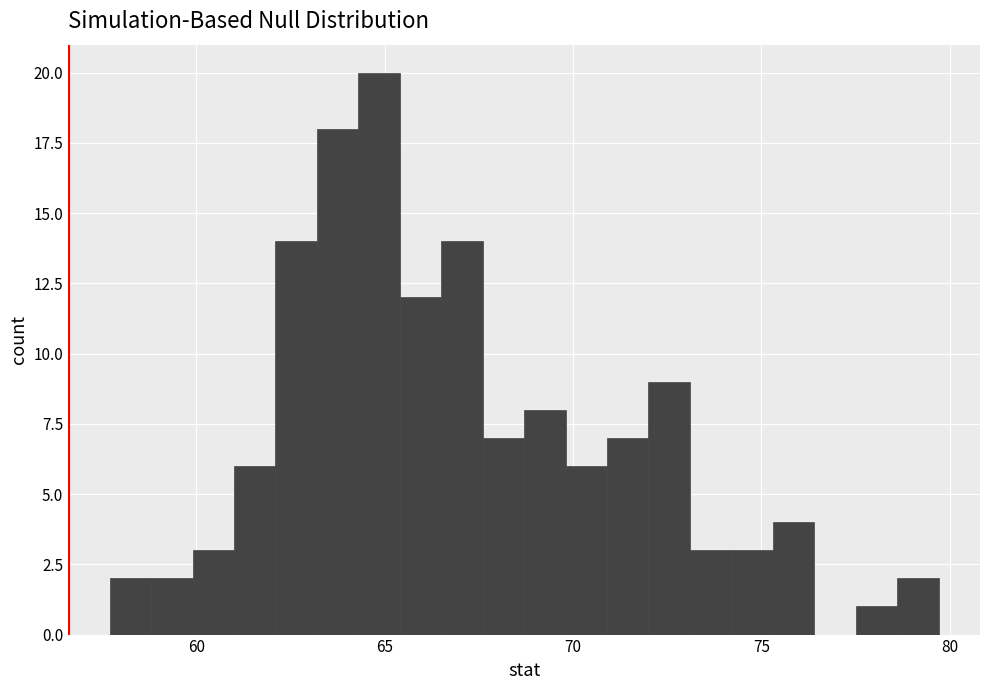

Read against the x-axis, roughly where is the centre of the tallest bar?

65.0